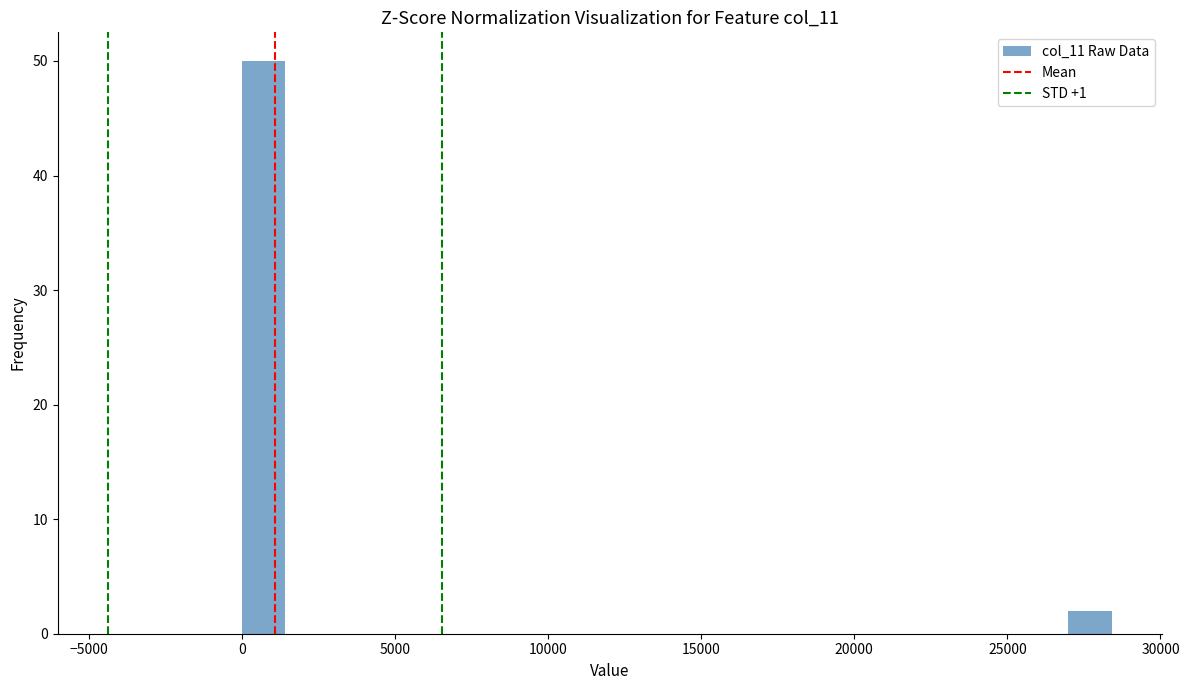

Read against the x-axis, roughly where is the centre of the tallest bar?

500